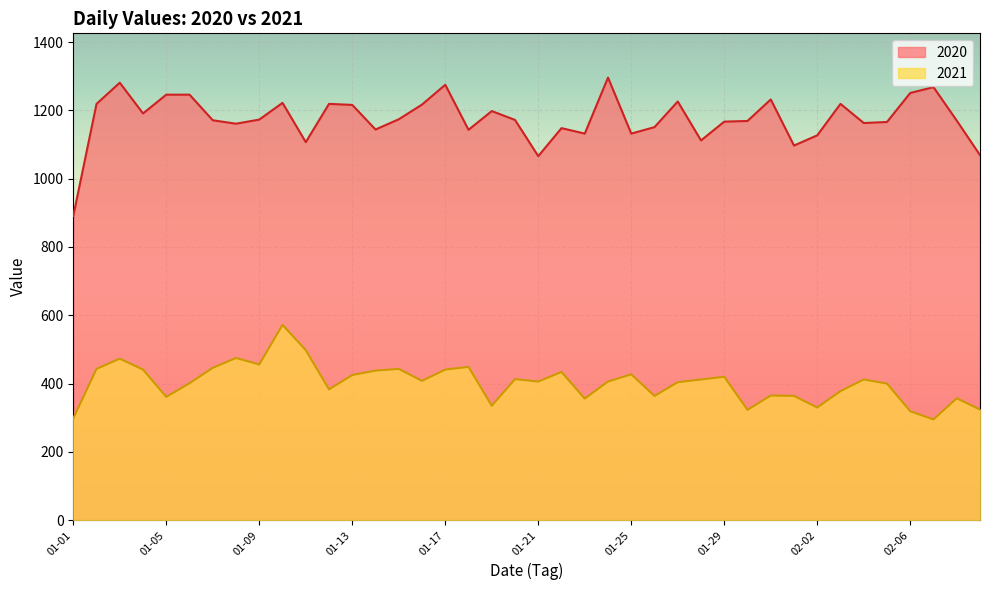

Between 01-24 and 01-26, which is larger?

01-24